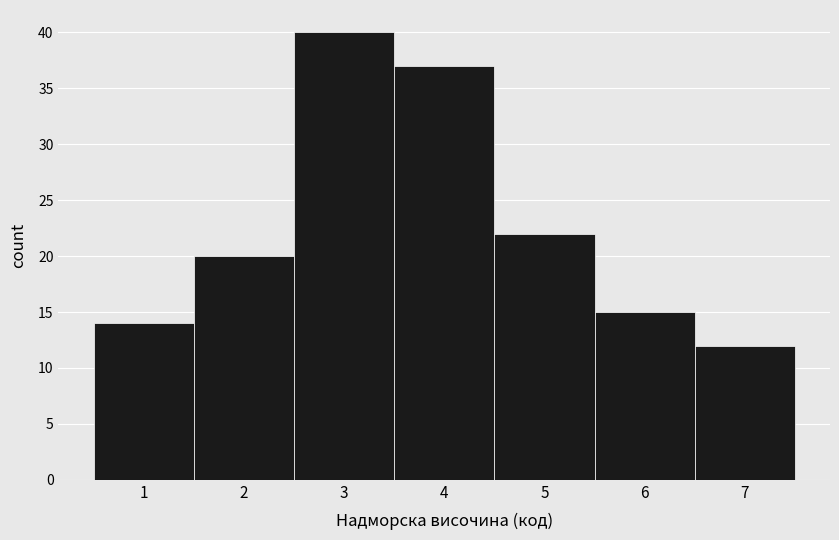

Reading left to right, list every bar in this chart as the range it spans on the x-axis followed by its height. The values are not printed on the chart, so give them approximately, as read against the axis.

0.5 to 1.5: 14
1.5 to 2.5: 20
2.5 to 3.5: 40
3.5 to 4.5: 37
4.5 to 5.5: 22
5.5 to 6.5: 15
6.5 to 7.5: 12